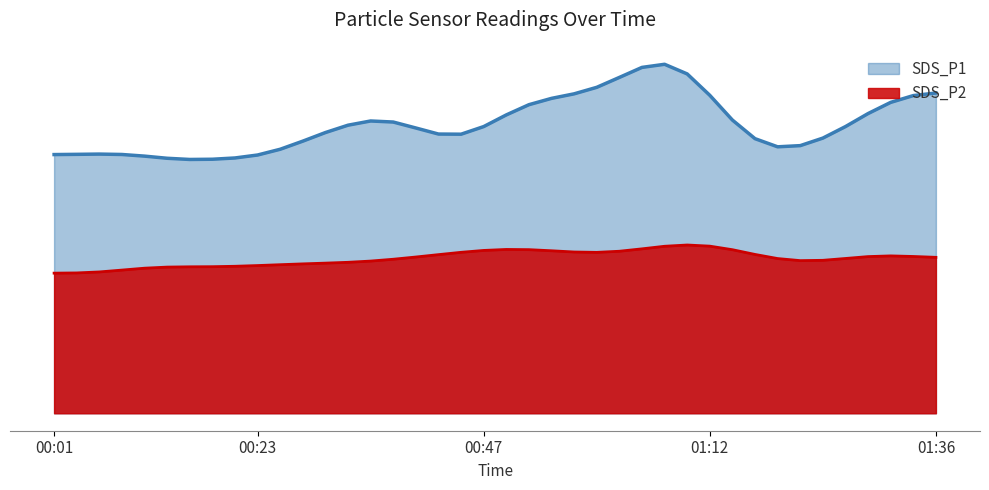

What is the average value of the SDS_P2 series?

3.3